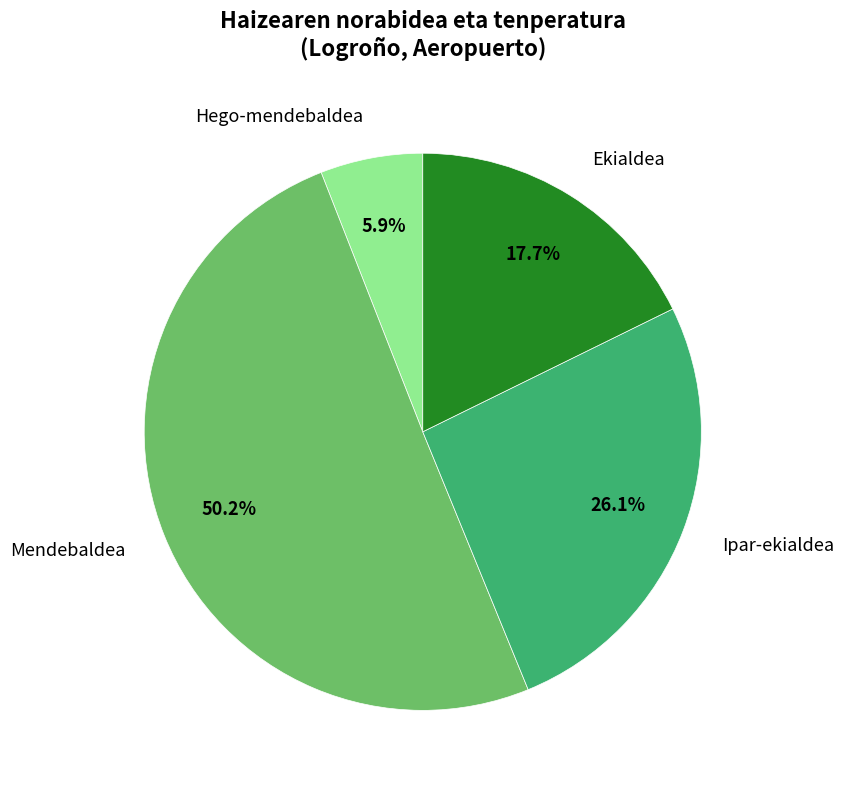

The Mendebaldea slice represents 24% of the pie. True or false?

False